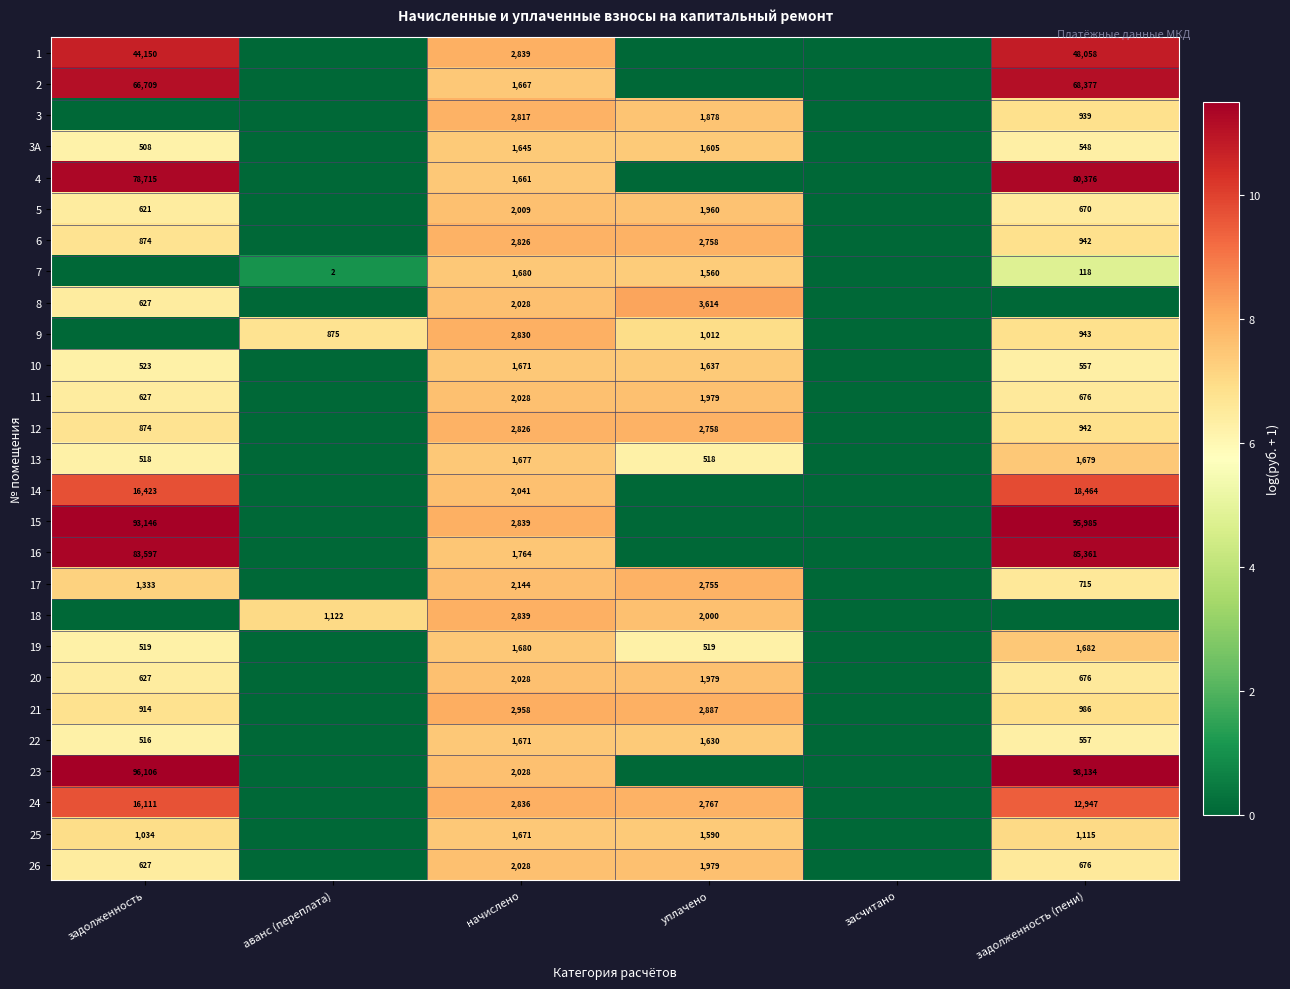

Is the value of 20 at уплачено greater than the value of 10 at задолженность (пени)?

Yes